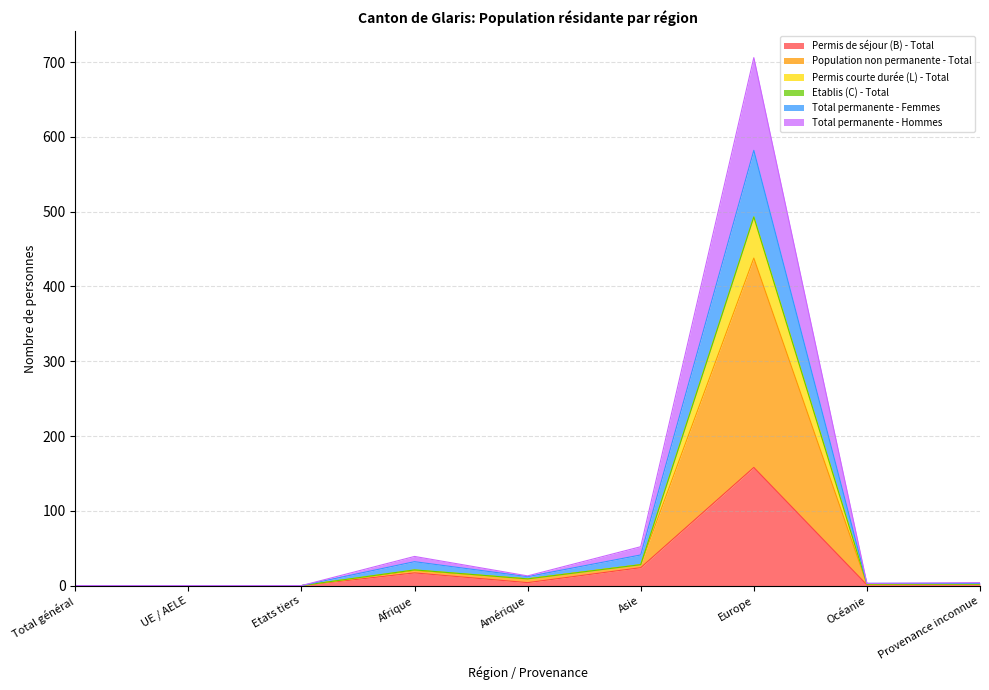

True or false: Population non permanente - Total has more than 0 points higher than both neighbors.

True